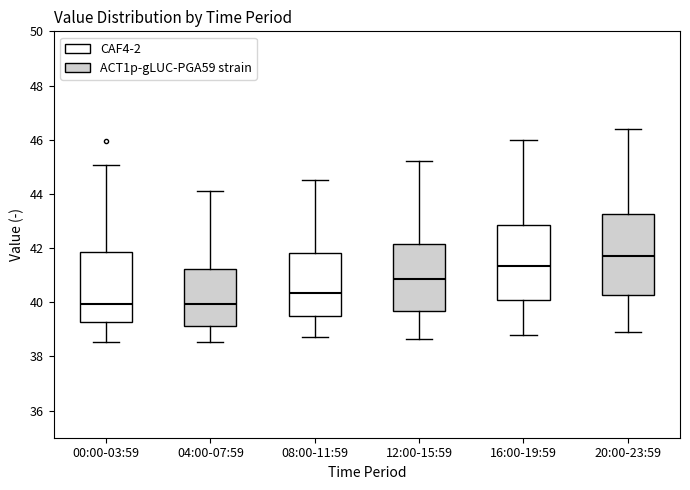

Reading left to right, read every box against the y-axis: the position of its median line, the range the box covers, and the ends of its whiskers. The values are not printed on the chart, so give them approximately, as read against the axis.

00:00-03:59: median 40.0, box 39.2 to 41.8, whiskers 38.6 to 45.0
04:00-07:59: median 40.0, box 39.2 to 41.2, whiskers 38.6 to 44.2
08:00-11:59: median 40.4, box 39.6 to 41.8, whiskers 38.8 to 44.6
12:00-15:59: median 40.8, box 39.6 to 42.2, whiskers 38.6 to 45.2
16:00-19:59: median 41.4, box 40.0 to 42.8, whiskers 38.8 to 46.0
20:00-23:59: median 41.8, box 40.2 to 43.2, whiskers 39.0 to 46.4